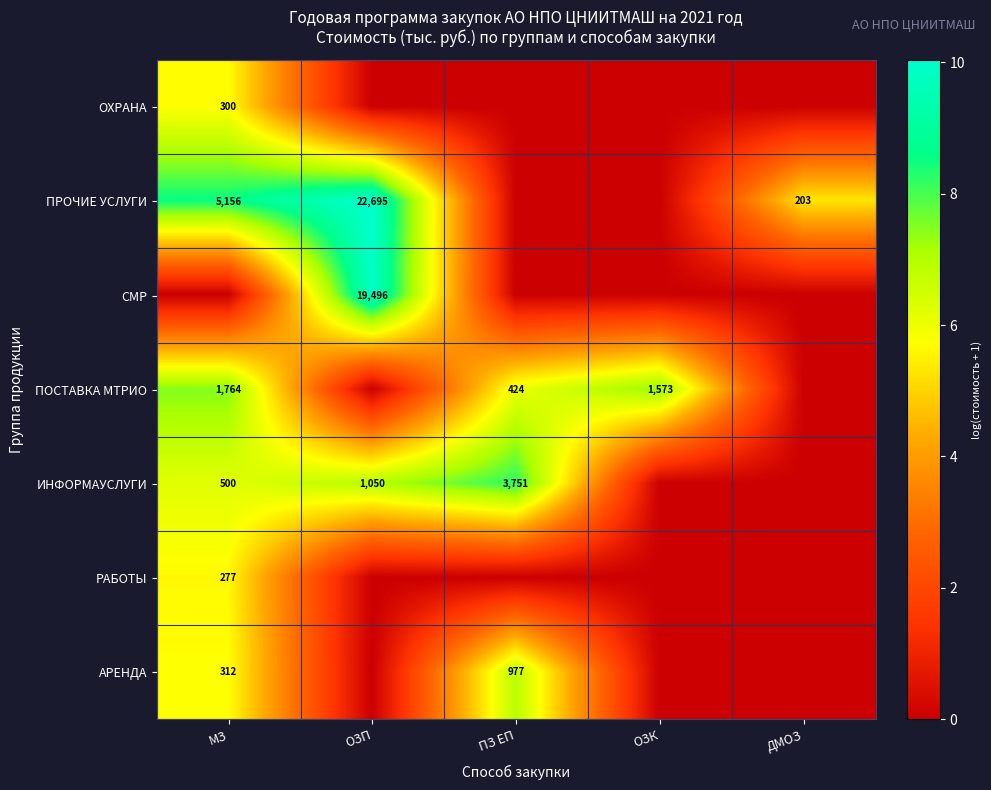

The value of ИНФОРМАУСЛУГИ at ОЗП is 1578. True or false?

False